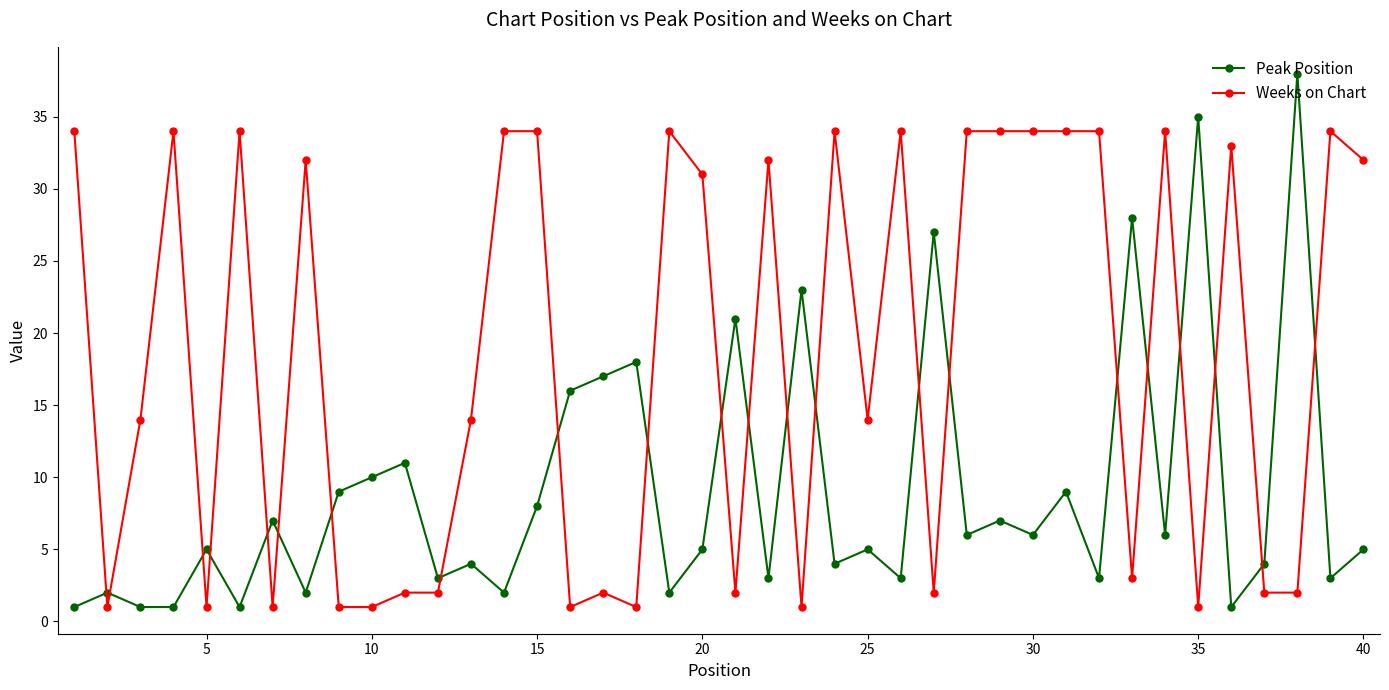

True or false: Peak Position has more than 2 points higher than both neighbors.

True